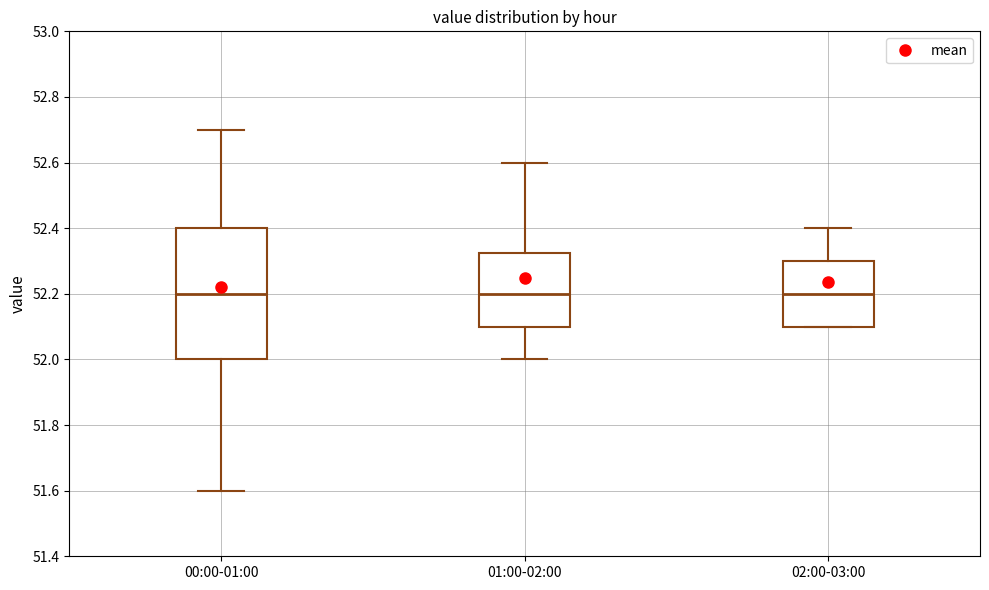

Which box is the tallest, from its lower edge to its upper edge?

00:00-01:00